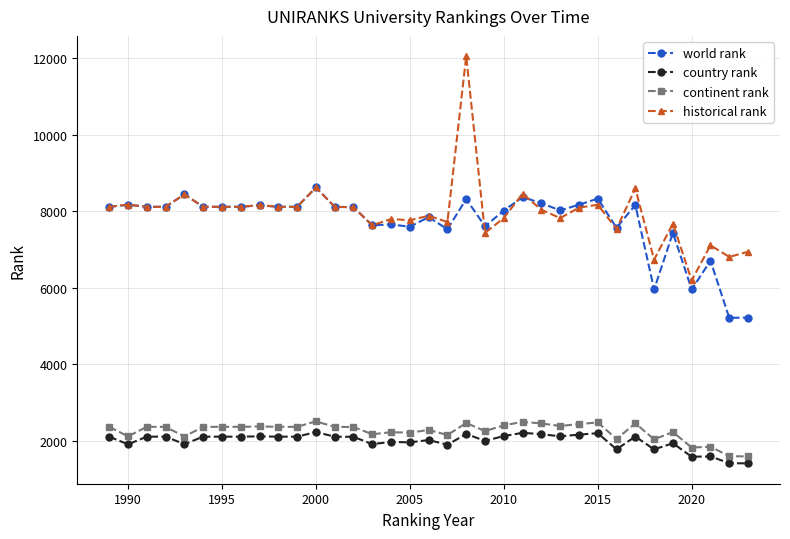

What is the difference between the maximum and minimum values in the country rank series?

820